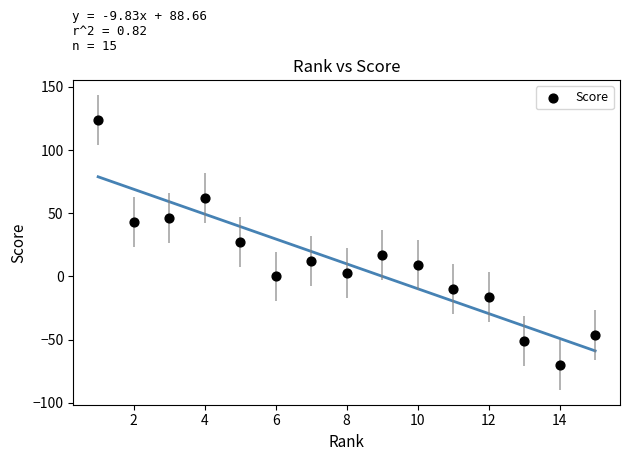

What is the range of X values (max minus min)?

14